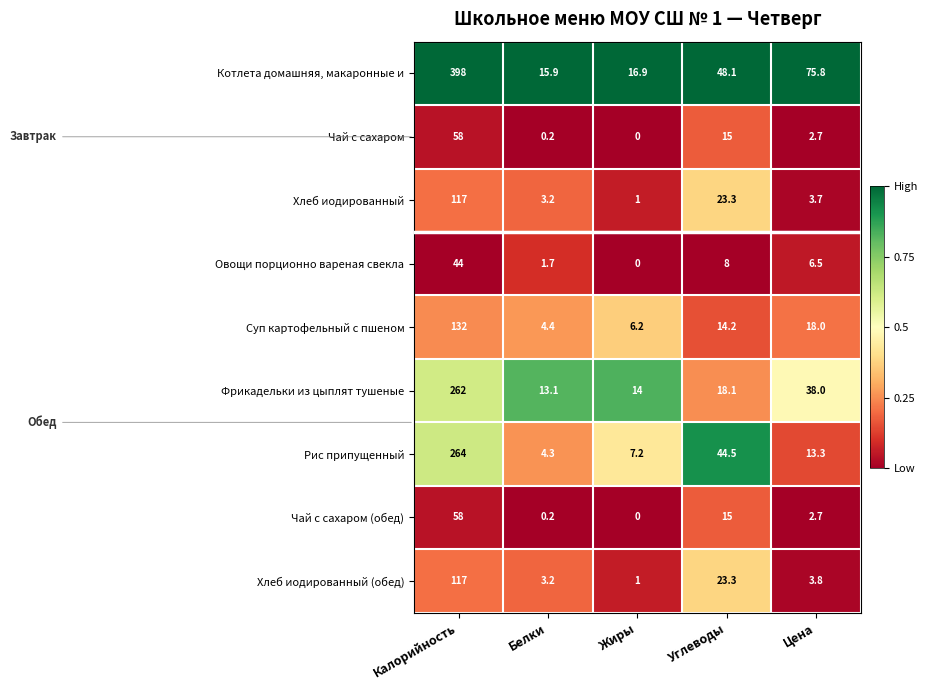

True or false: Хлеб иодированный (обед) has a value of 3.2 at Белки.

True